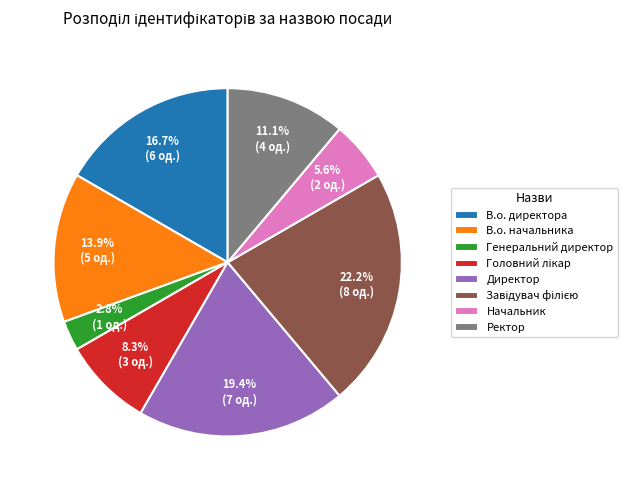

Does Директор represent more than half of the total?

No